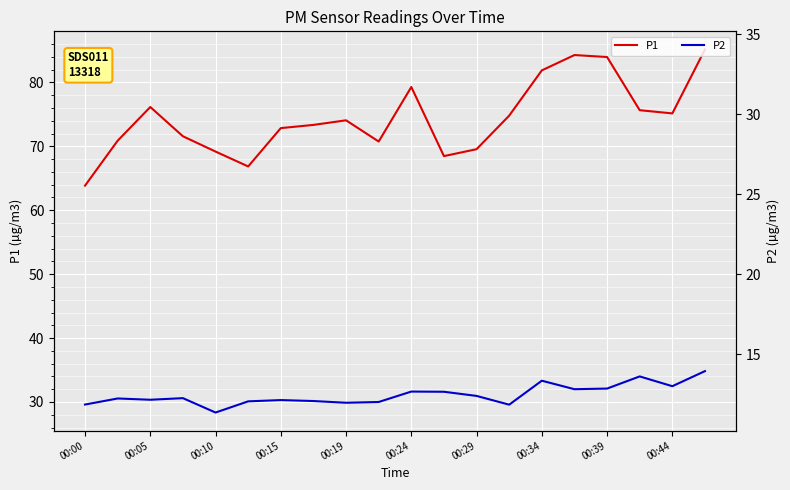

Rank the categories by P1 value from highest to lowest.

19, 15, 16, 14, 10, 00:10, 17, 18, 13, 00:39, 00:34, 00:29, 00:15, 00:05, 00:44, 12, 00:19, 11, 00:24, 00:00